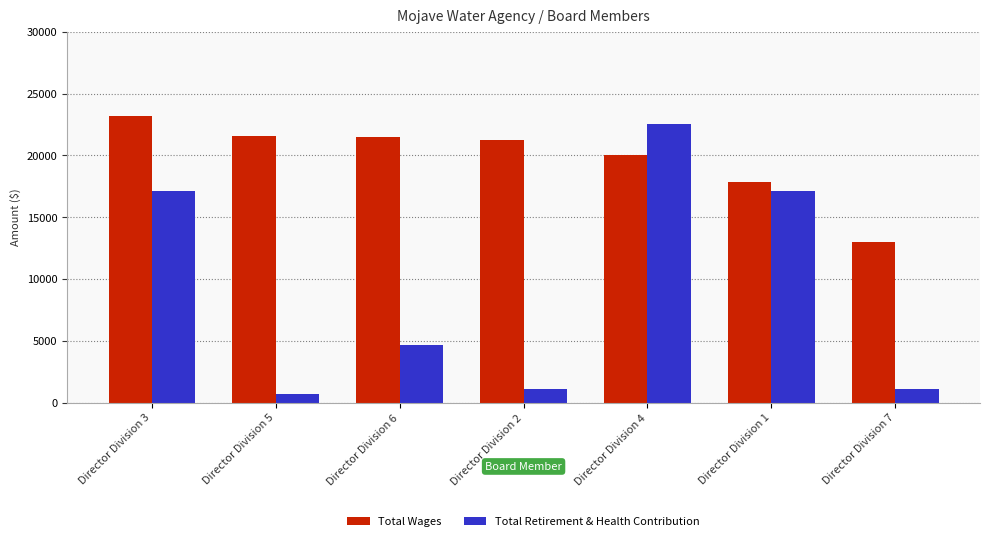

Rank the series by their average value, from highest to lowest.

Total Wages, Total Retirement & Health Contribution